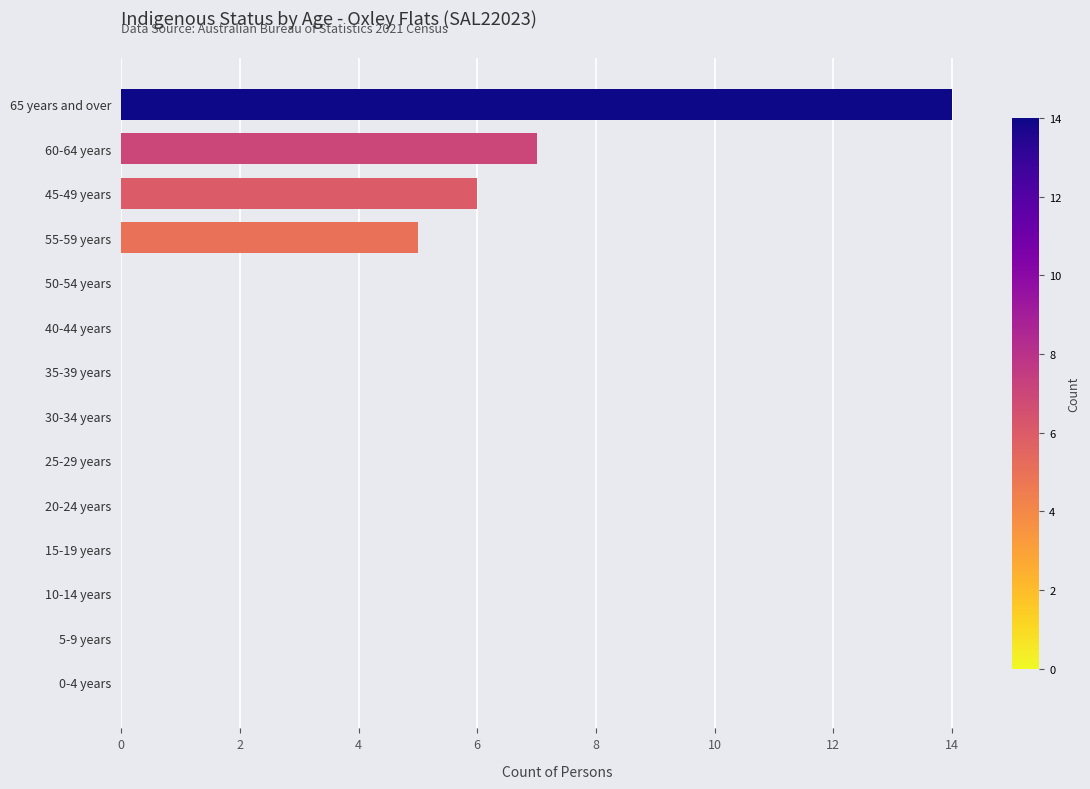

What is the sum of the values at 45-49 years and 55-59 years?

11